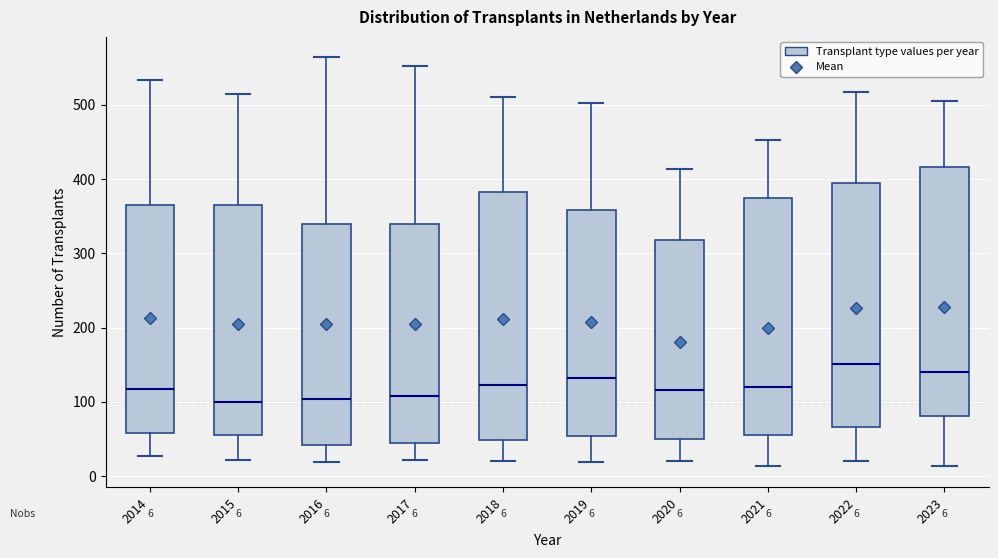

Which box has the highest median line?

2022